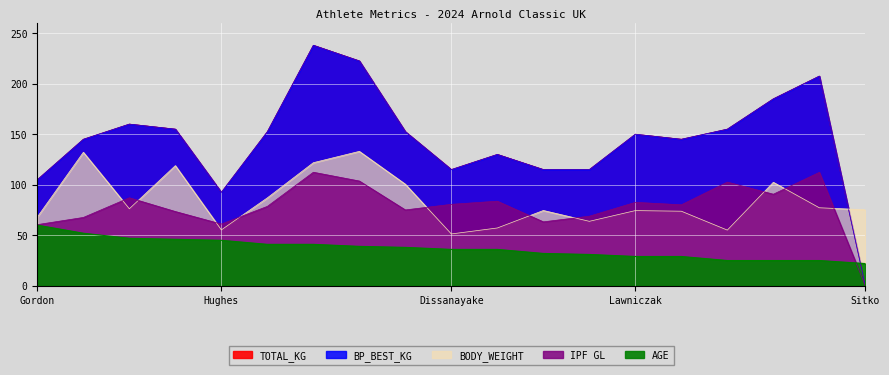

What is the difference between the BODY_WEIGHT values at Krueger and Marillier?

9.8